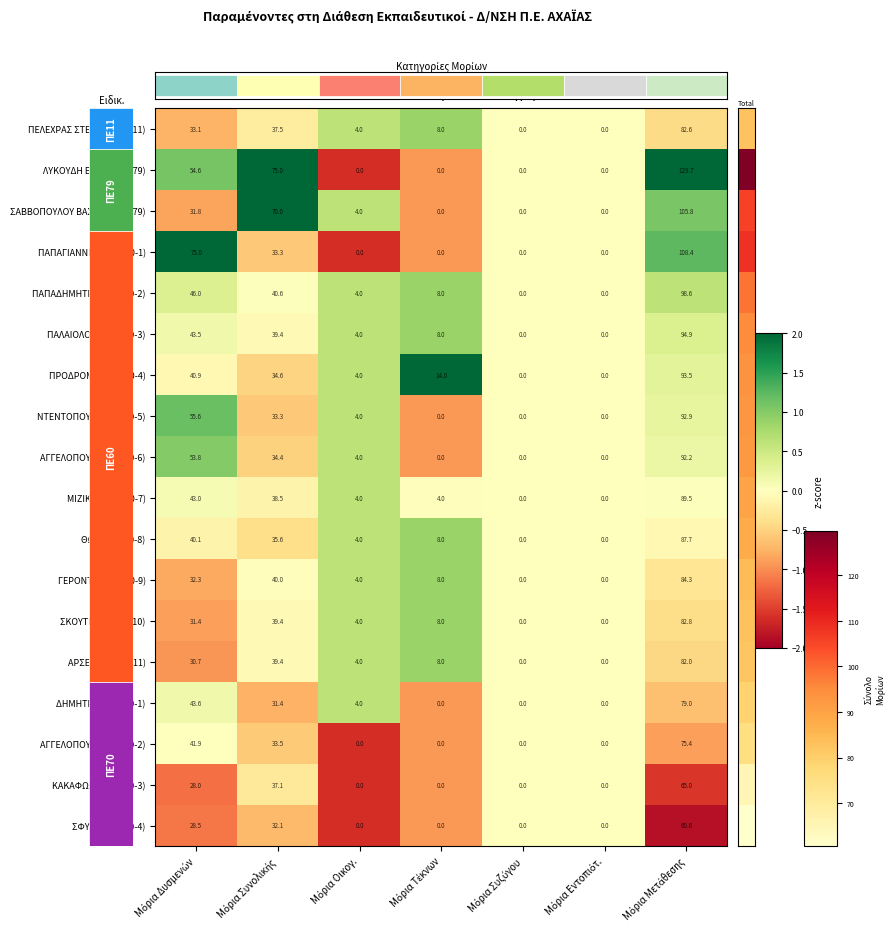

What is the difference between the maximum and minimum values in the ΣΑΒΒΟΠΟΥΛΟΥ ΒΑΣΙΛΙΚΗ (ΠΕ79) series?

105.8